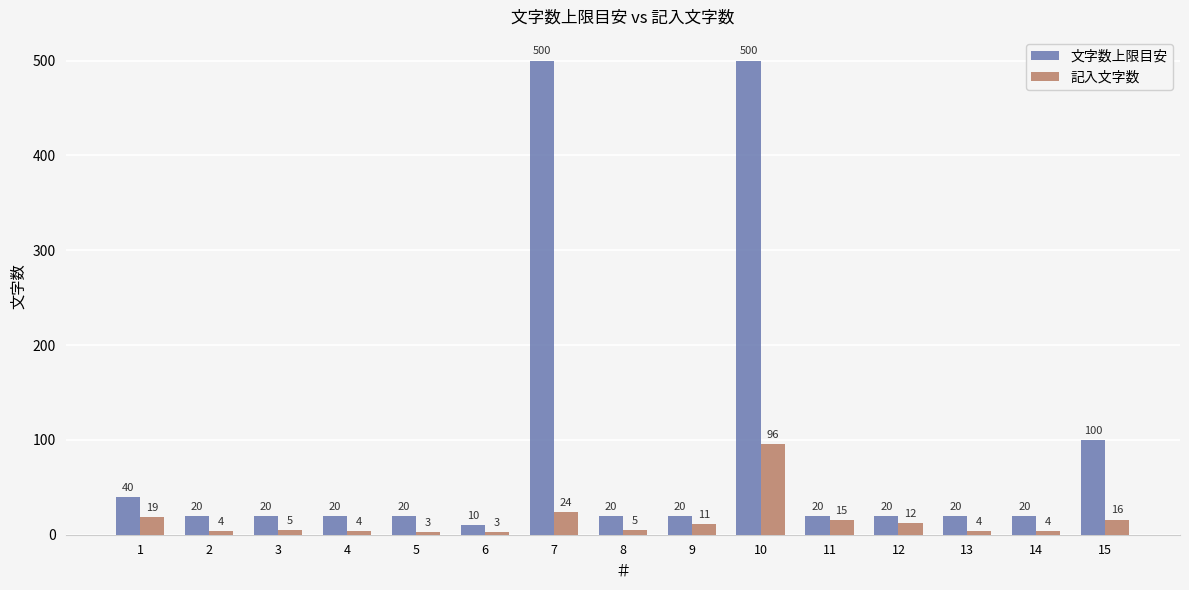

What is the difference between the second highest and minimum values in the 記入文字数 series?

21